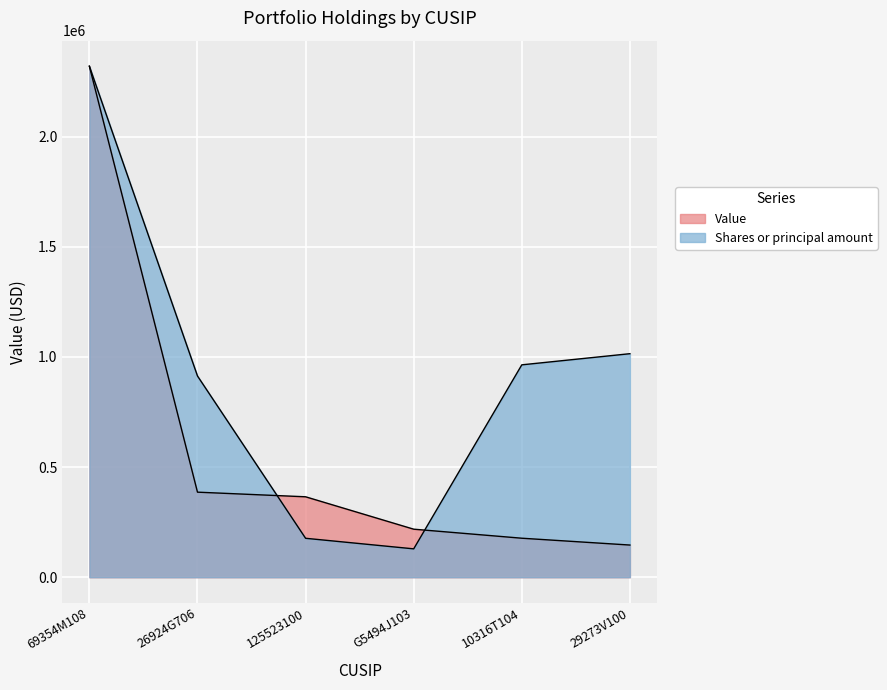

How many data points in Shares or principal amount are above 963835?

3